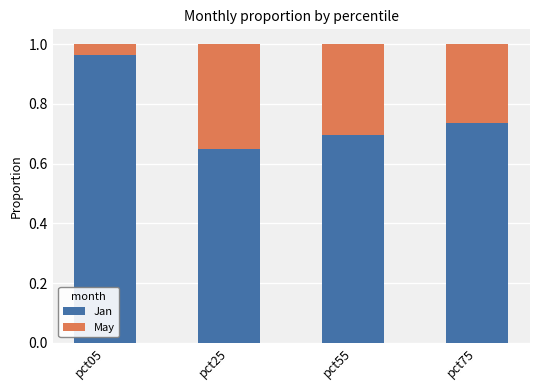

The value of Jan at pct25 is 0.9. True or false?

False